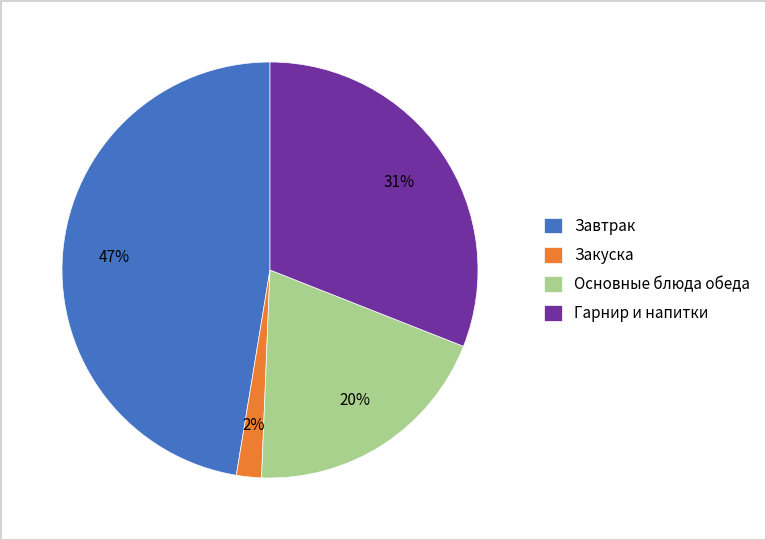

Rank the categories by value from lowest to highest.

Закуска, Основные блюда обеда, Гарнир и напитки, Завтрак